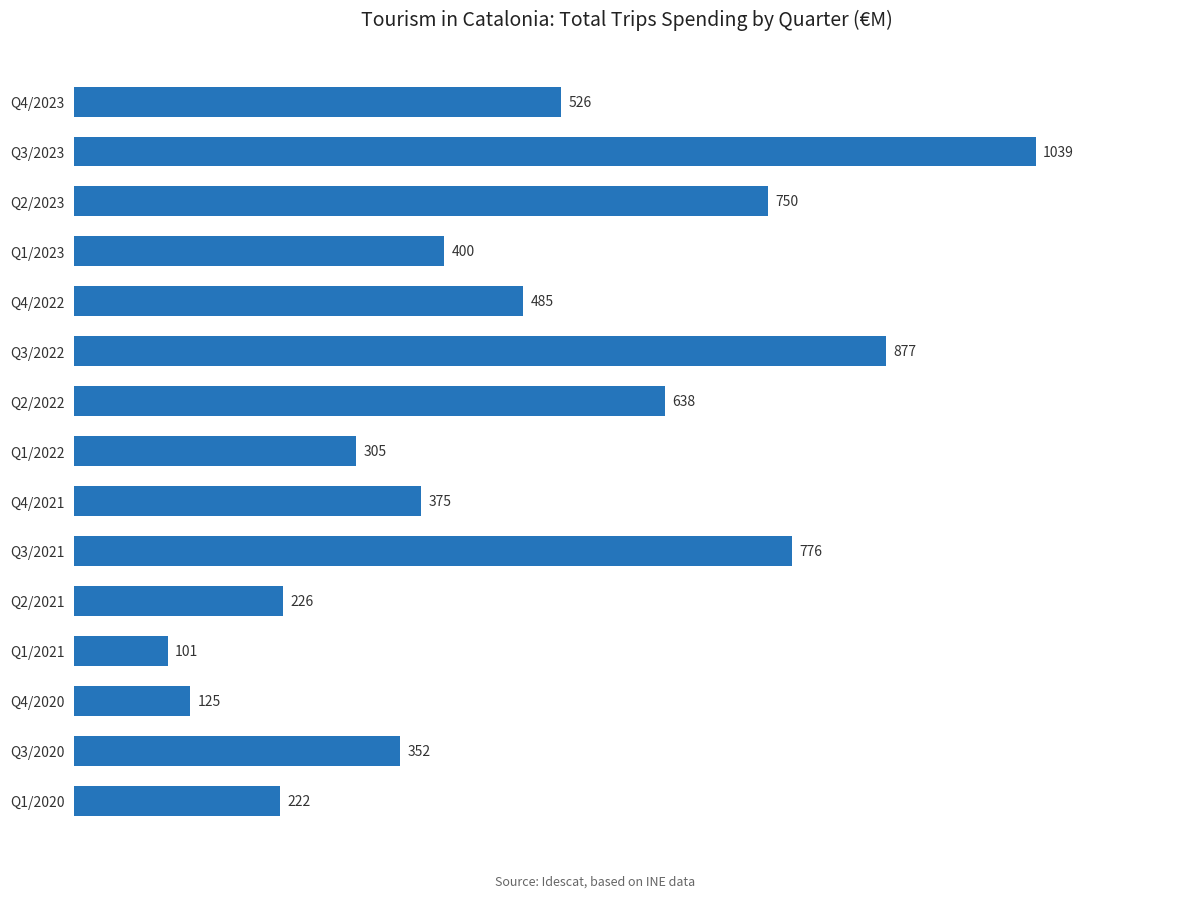

Reading top to bottom, what are all the values shown in this chart?

526	1039	750	400	485	877	638	305	375	776	226	101	125	352	222